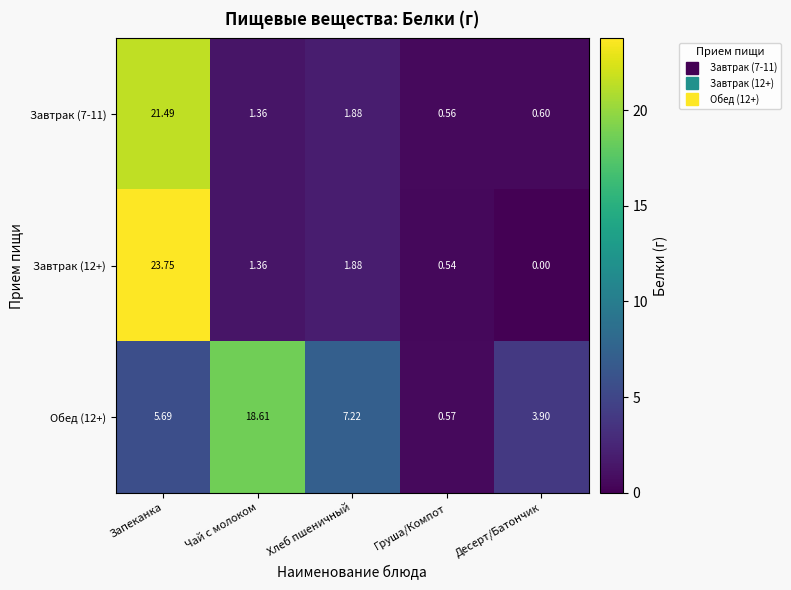

Rank the series at Запеканка from lowest to highest value.

Обед (12+), Завтрак (7-11), Завтрак (12+)